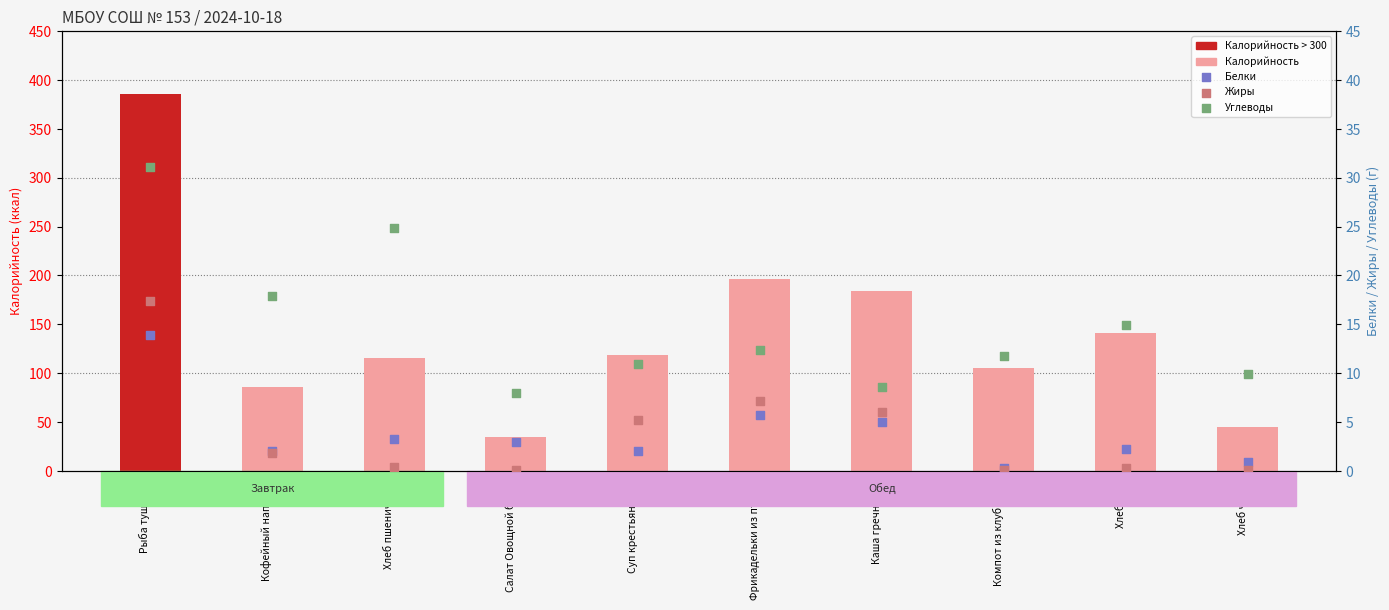

Is the value of Жиры at Фрикадельки из птицы greater than the value of Углеводы at Суп крестьянский?

No